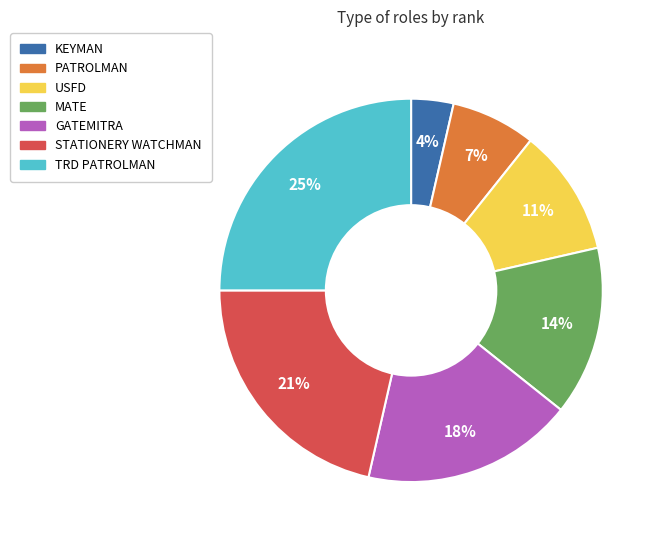

To the nearest percent, what percentage of the pie is GATEMITRA?

18%